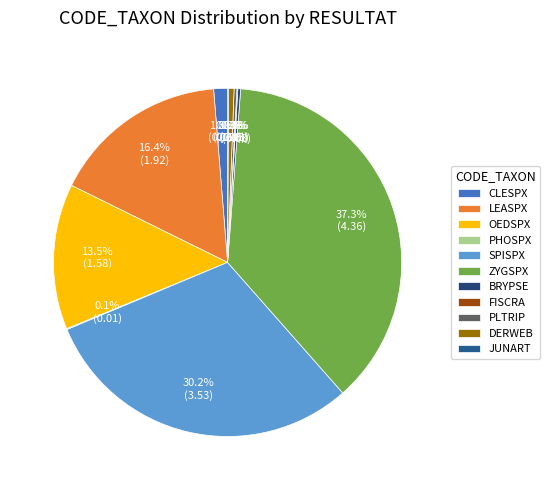

What percentage is NOT represented by LEASPX?

83.6%